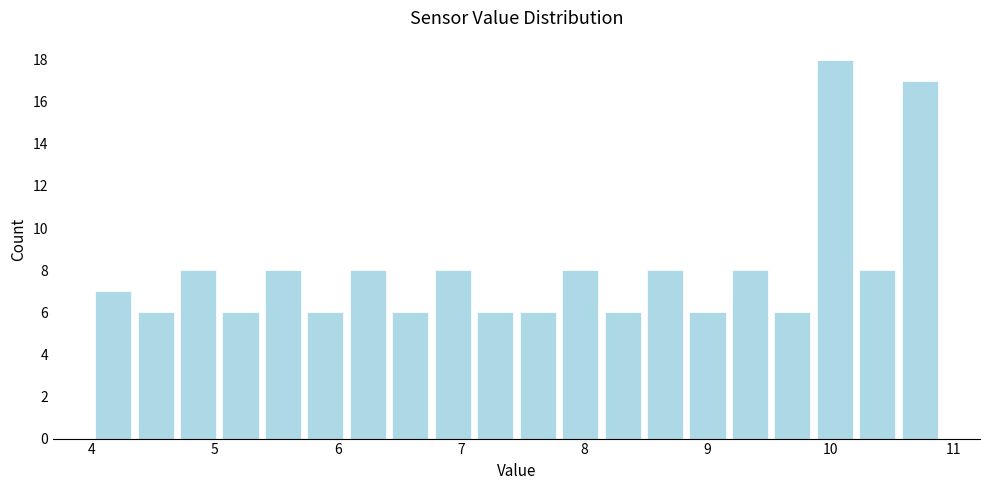

Read against the x-axis, roughly where is the centre of the tallest bar?

10.0